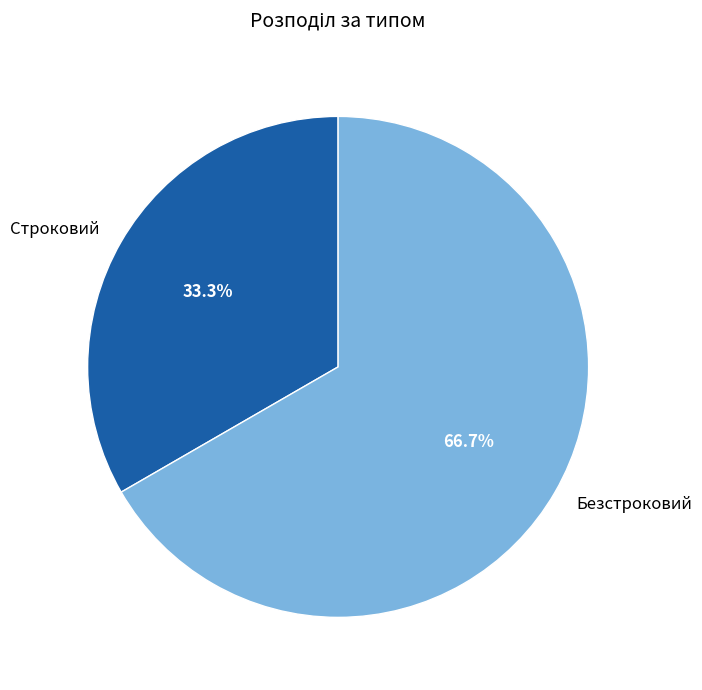

Count the number of slices in the pie.

2